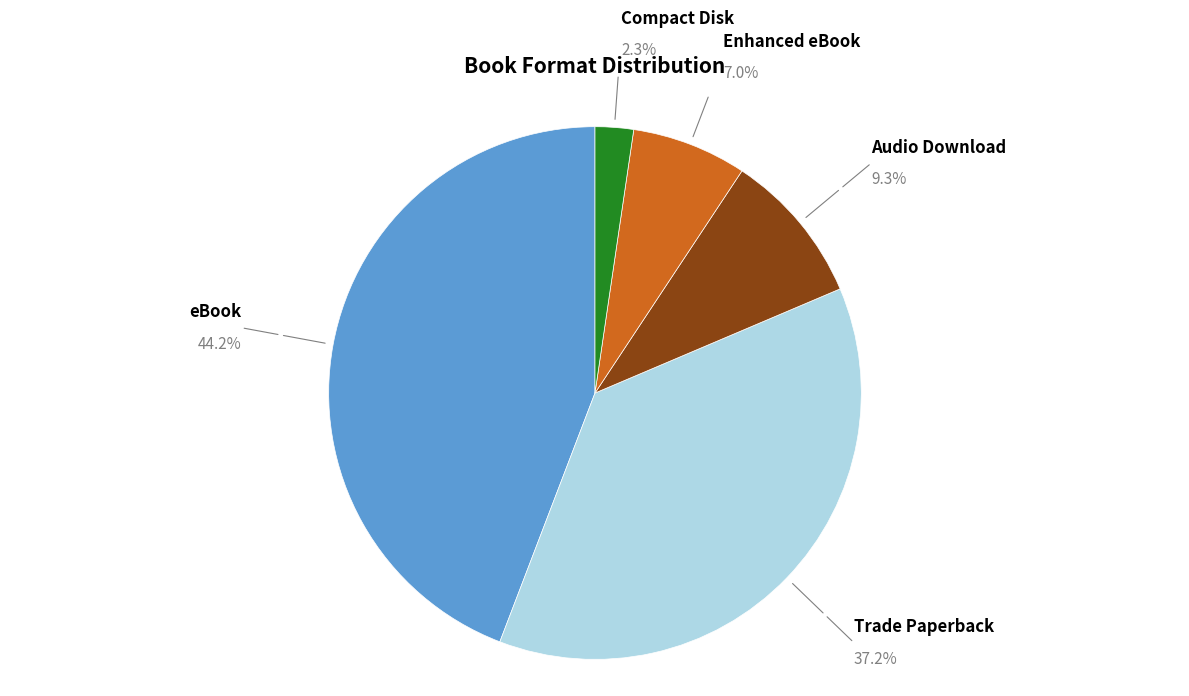

How many slices are in this pie chart?

5